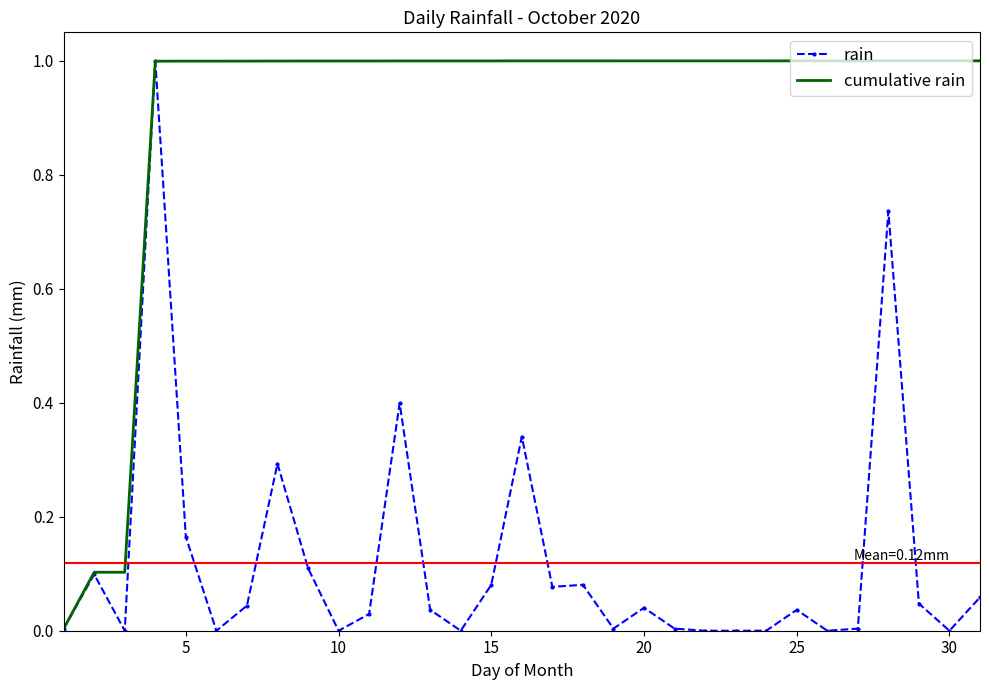

What are all the series names shown in the legend?

rain, cumulative rain